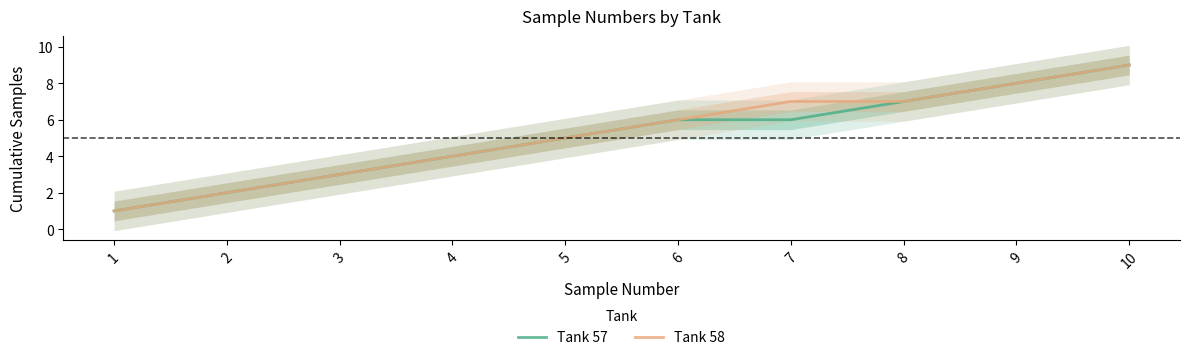

What are all the series names shown in the legend?

Tank 57, Tank 58